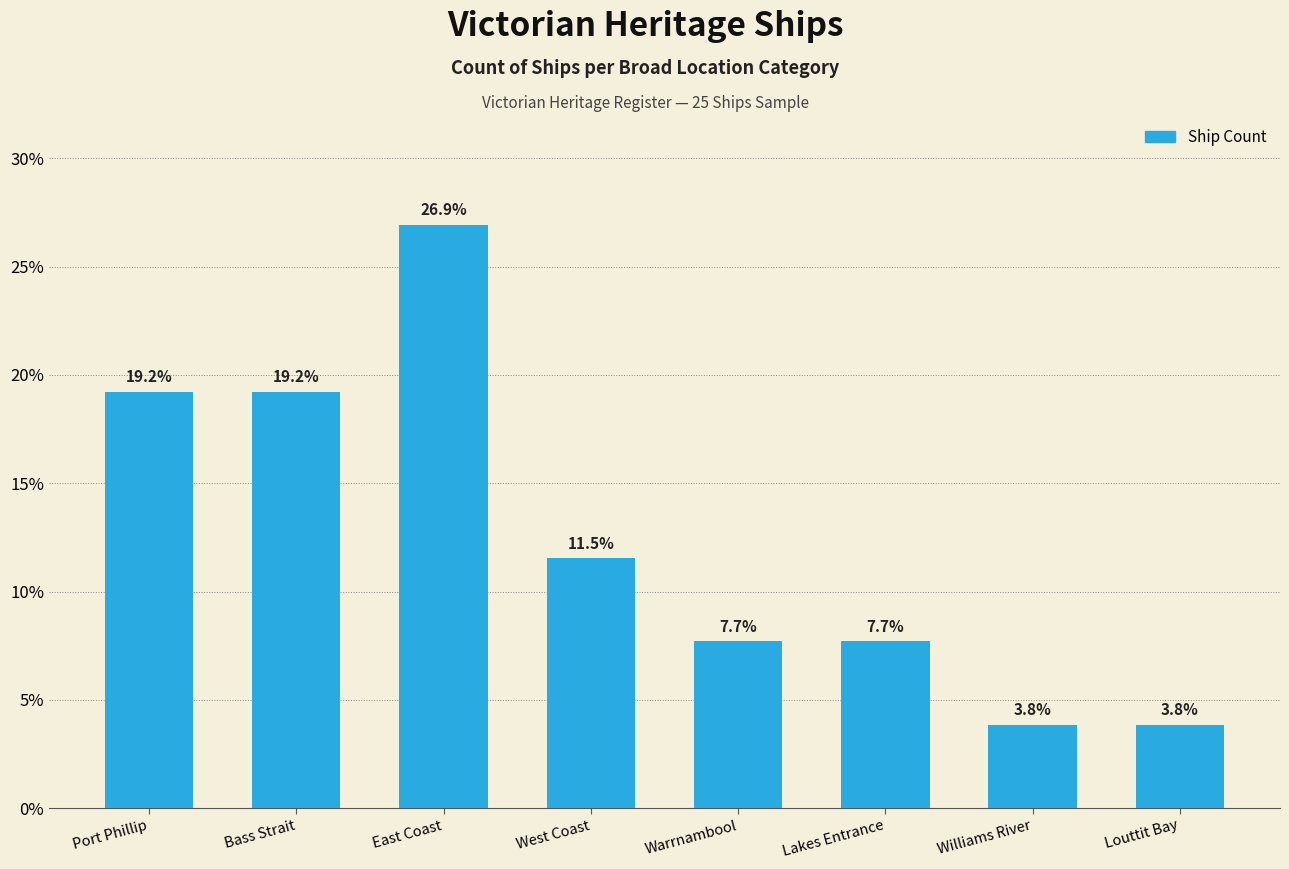

What is the ratio of the value at Warrnambool to the value at Louttit Bay?

2.0